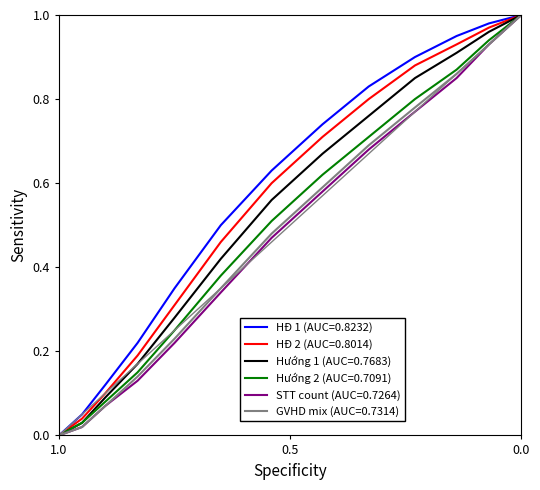

List the series in order of their peak value, lowest first.

HĐ 1 (AUC=0.8232), HĐ 2 (AUC=0.8014), Hướng 1 (AUC=0.7683), Hướng 2 (AUC=0.7091), STT count (AUC=0.7264), GVHD mix (AUC=0.7314)